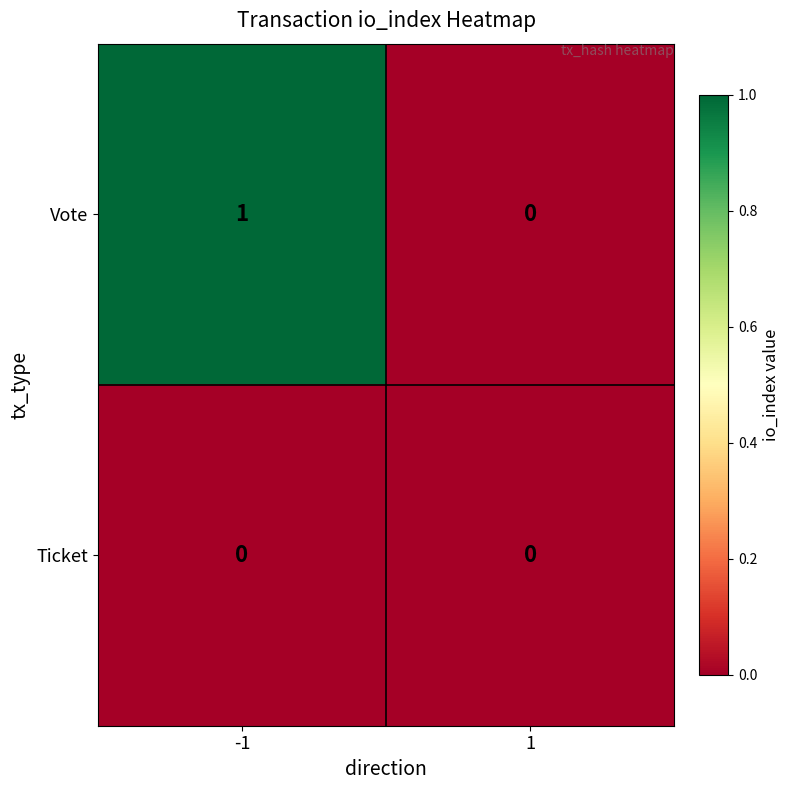

Which series has the largest total across all categories?

Vote